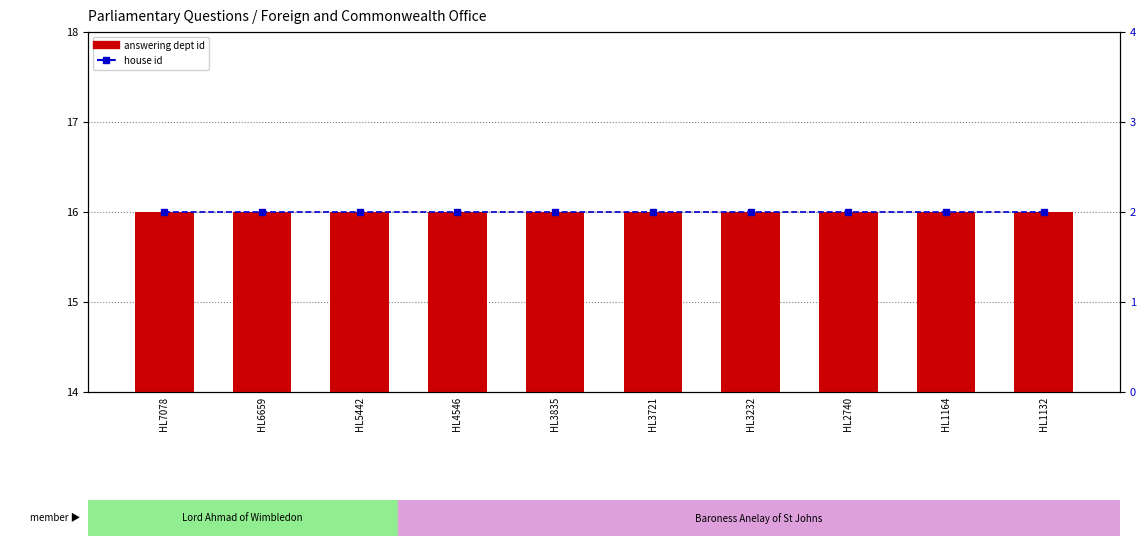

Rank the categories by house id value from highest to lowest.

HL7078, HL6659, HL5442, HL4546, HL3835, HL3721, HL3232, HL2740, HL1164, HL1132